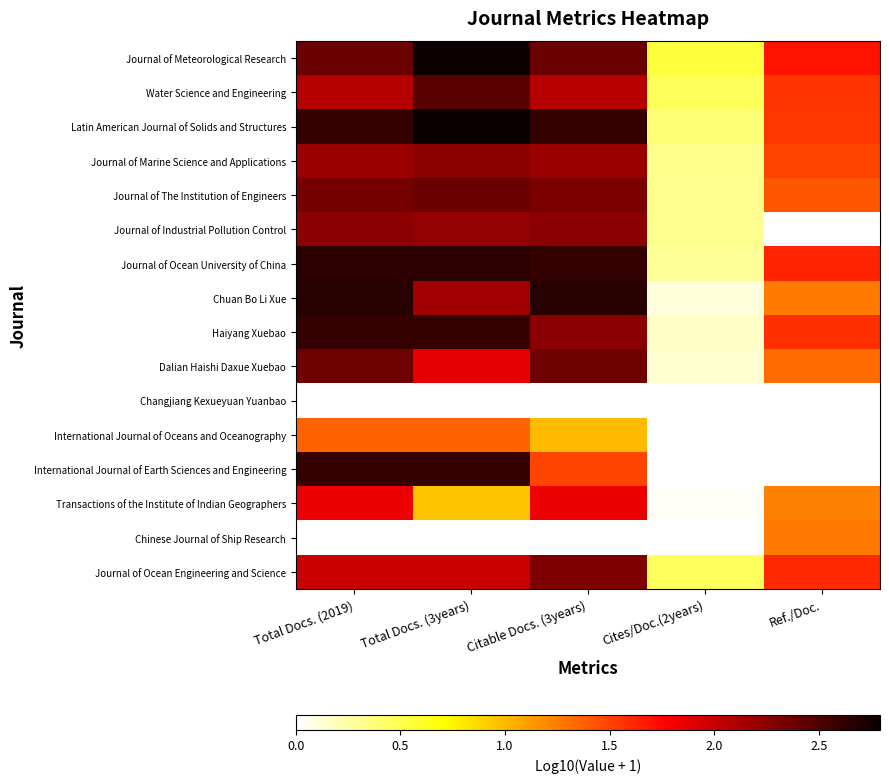

What is the difference between the highest and lowest values at Cites/Doc.(2years)?

0.5